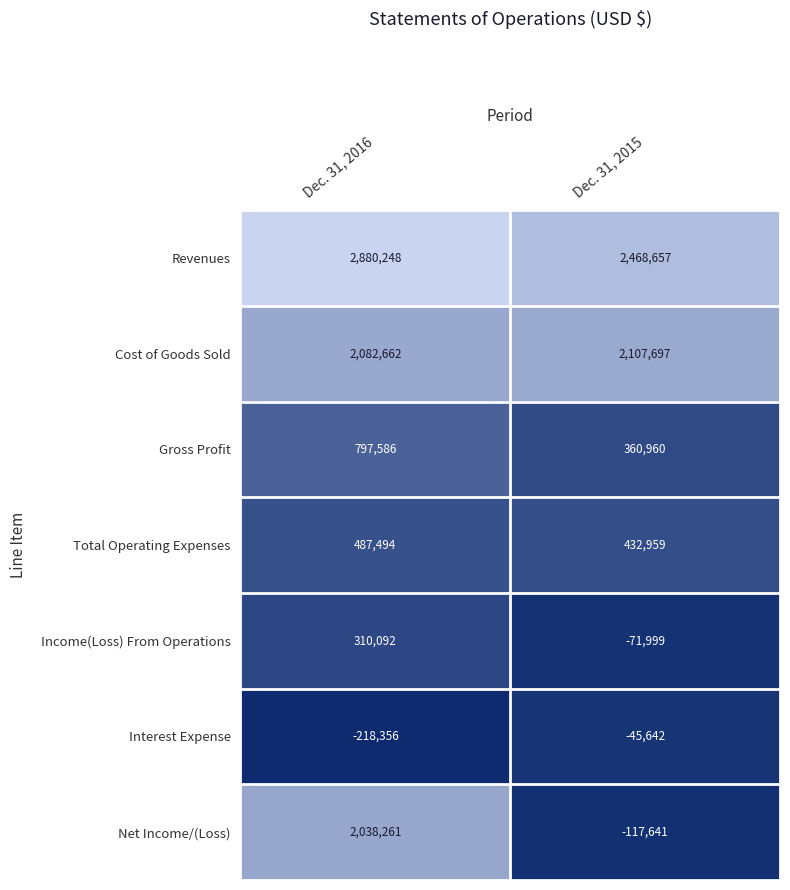

Reading right to left, extract all data points from this chart.

Revenues: Dec. 31, 2015=2468657	Dec. 31, 2016=2880248
Cost of Goods Sold: Dec. 31, 2015=2107697	Dec. 31, 2016=2082662
Gross Profit: Dec. 31, 2015=360960	Dec. 31, 2016=797586
Total Operating Expenses: Dec. 31, 2015=432959	Dec. 31, 2016=487494
Income(Loss) From Operations: Dec. 31, 2015=-71999	Dec. 31, 2016=310092
Interest Expense: Dec. 31, 2015=-45642	Dec. 31, 2016=-218356
Net Income/(Loss): Dec. 31, 2015=-117641	Dec. 31, 2016=2038261